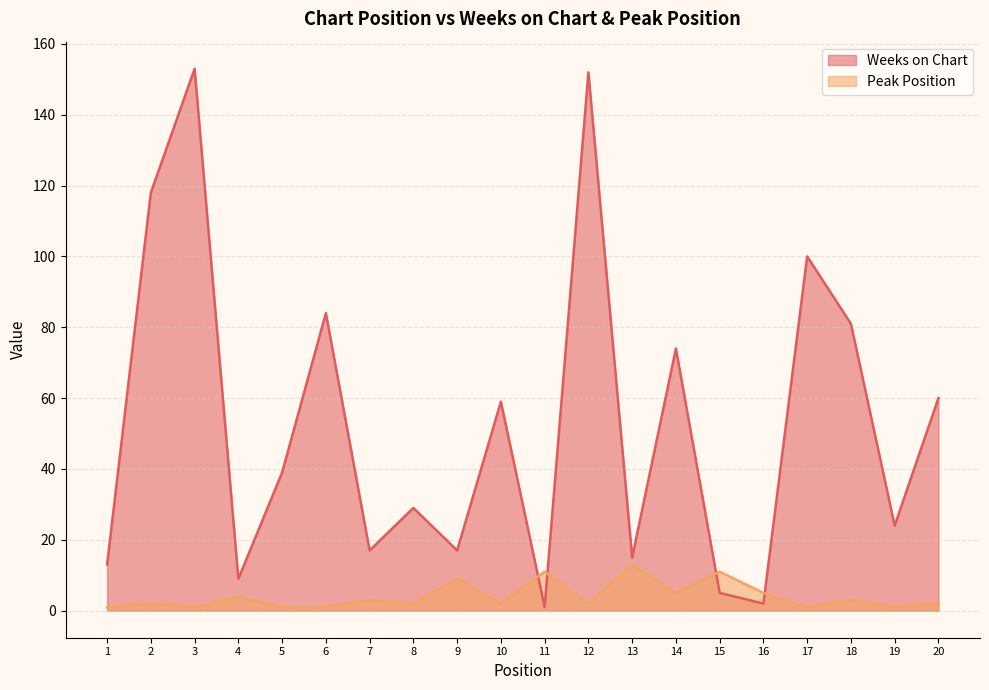

How many intersections are there between Weeks on Chart and Peak Position?

4